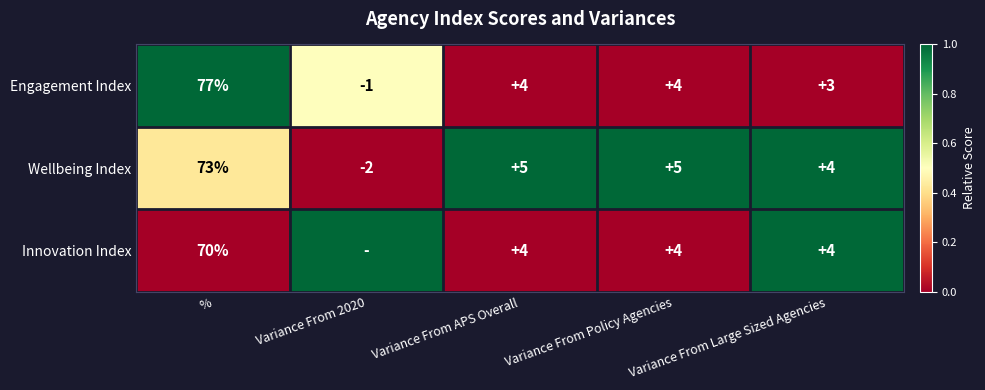

What is the sum of the Engagement Index values at Variance From Policy Agencies and Variance From APS Overall?

8